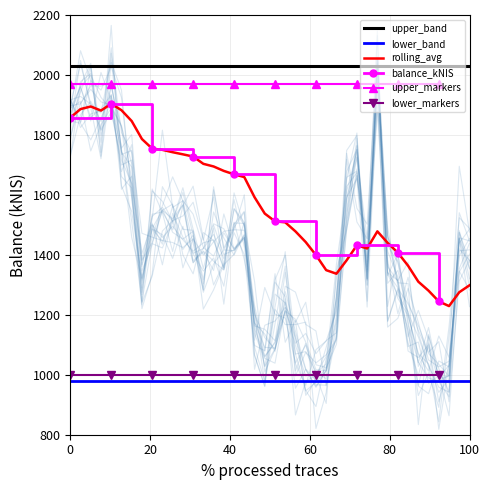

True or false: upper_band and rolling_avg cross at least once.

False